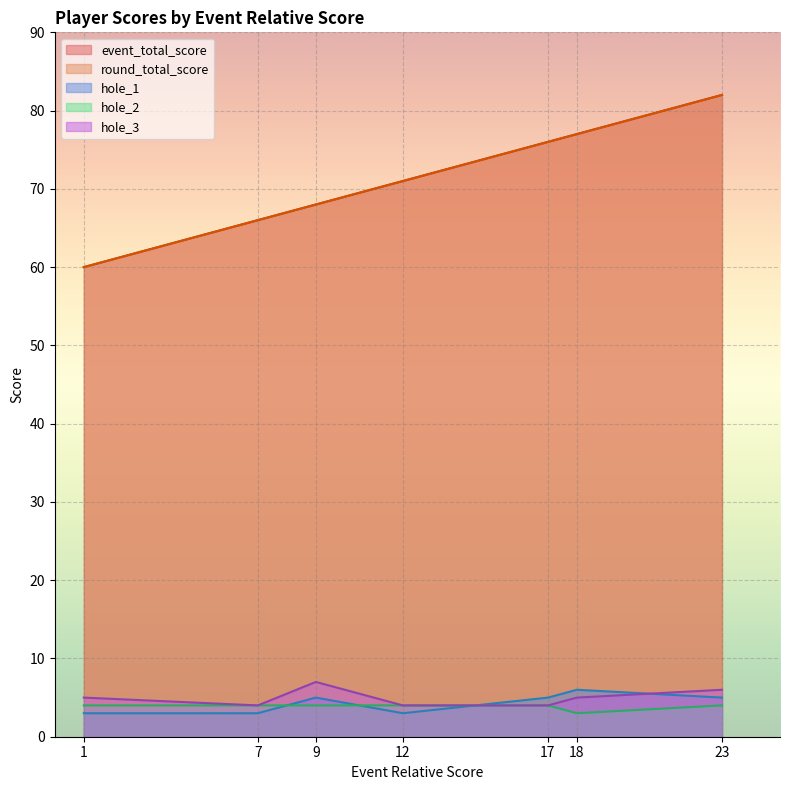

At which label does hole_3 reach its minimum?

7